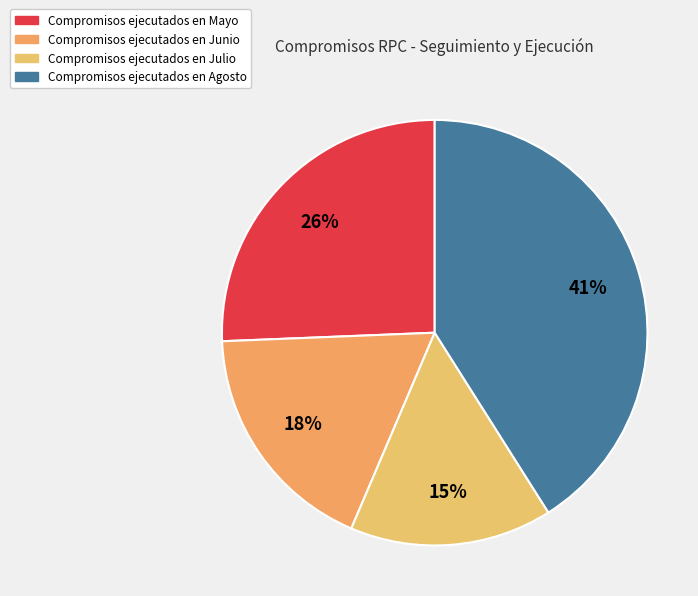

How many segments does this pie chart have?

4